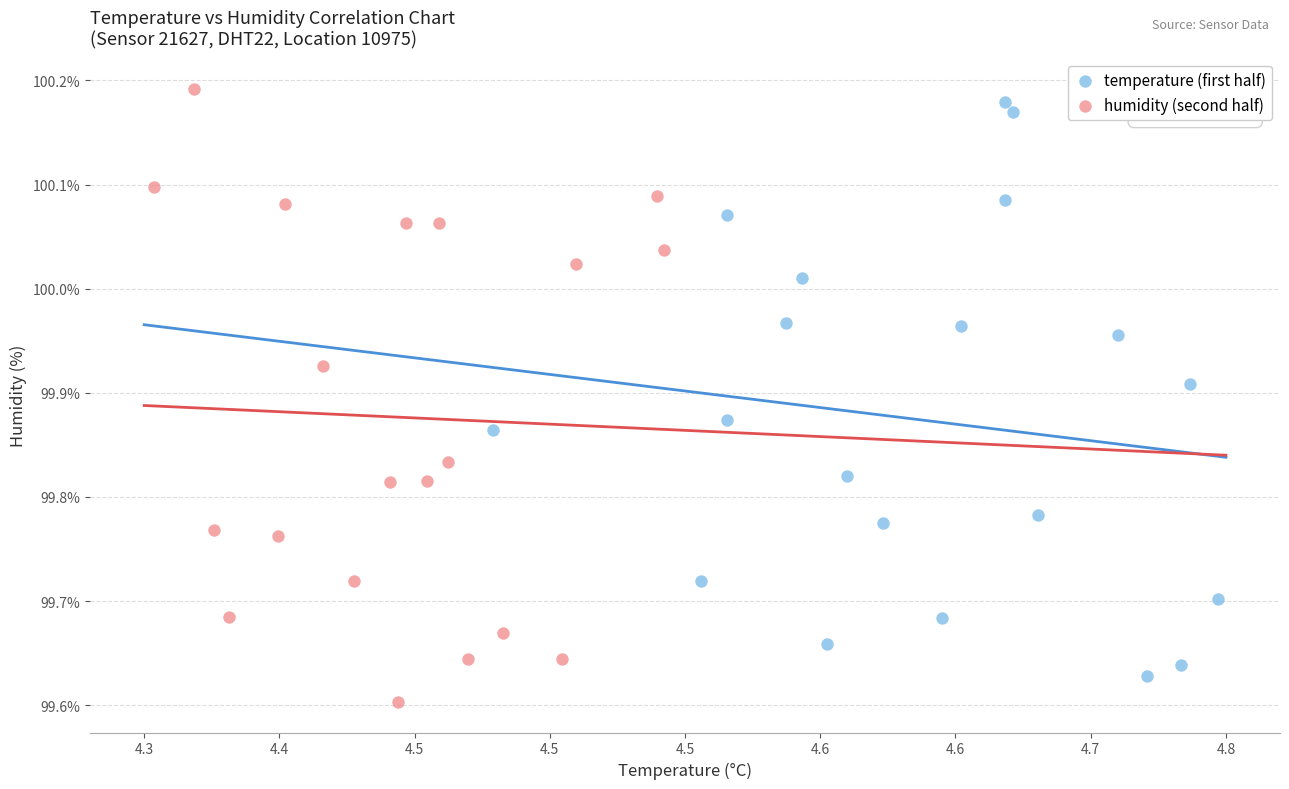

Which series contains the highest Y value?

humidity (second half)